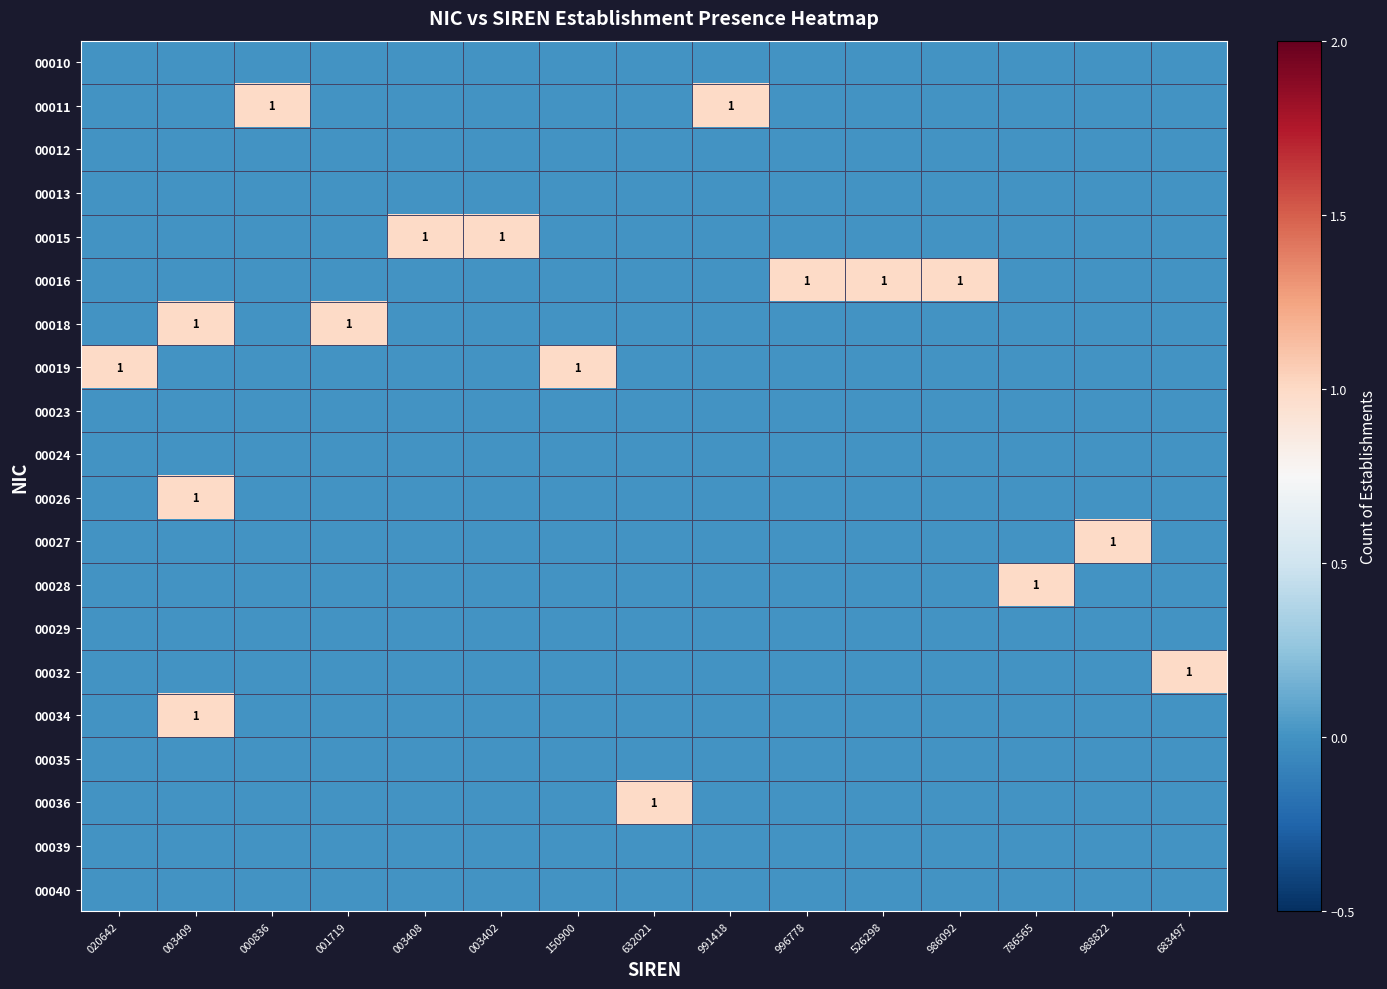

True or false: 00011 has a value of 1 at 000836.

True